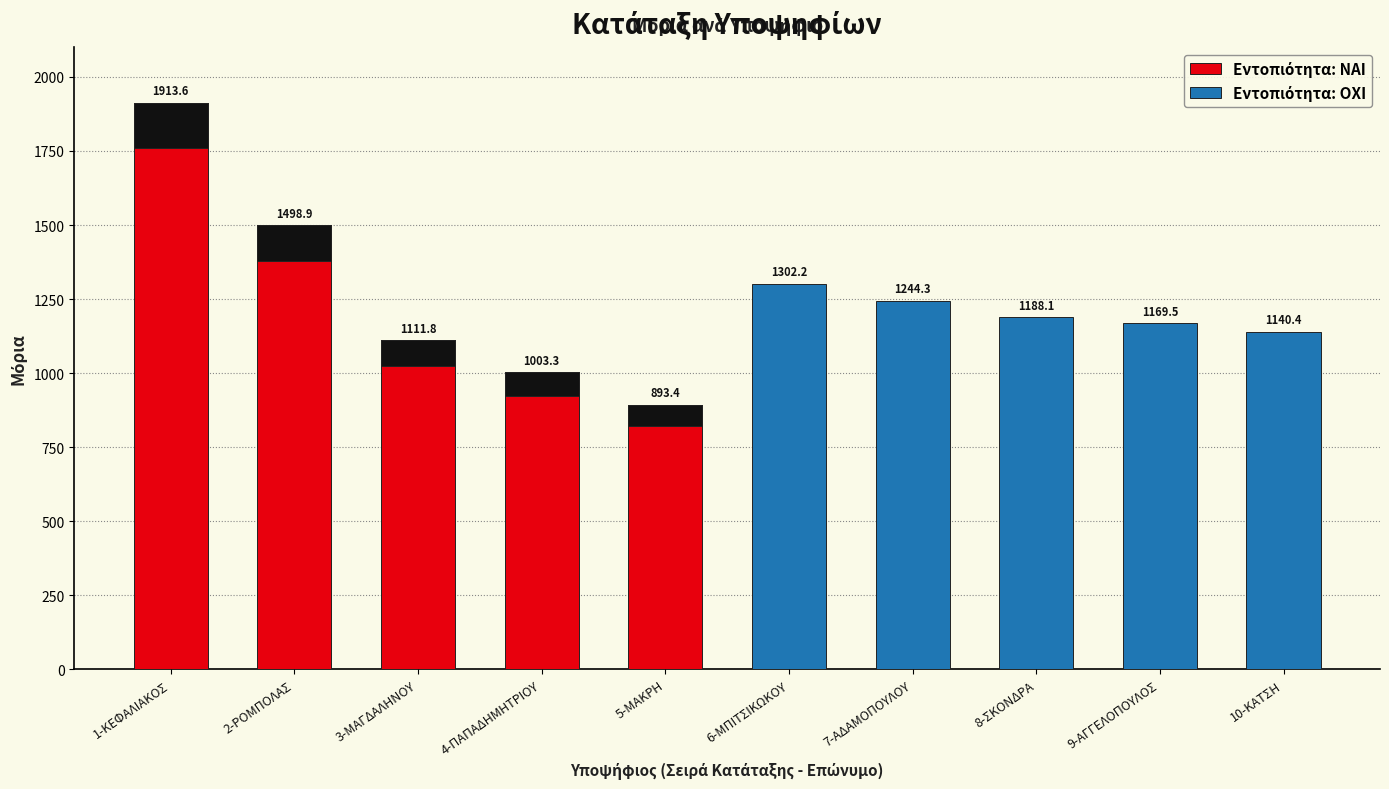

What is the difference between the Εντοπιότητα: ΝΑΙ values at 3-ΜΑΓΔΑΛΗΝΟΥ and 1-ΚΕΦΑΛΙΑΚΟΣ?

801.8